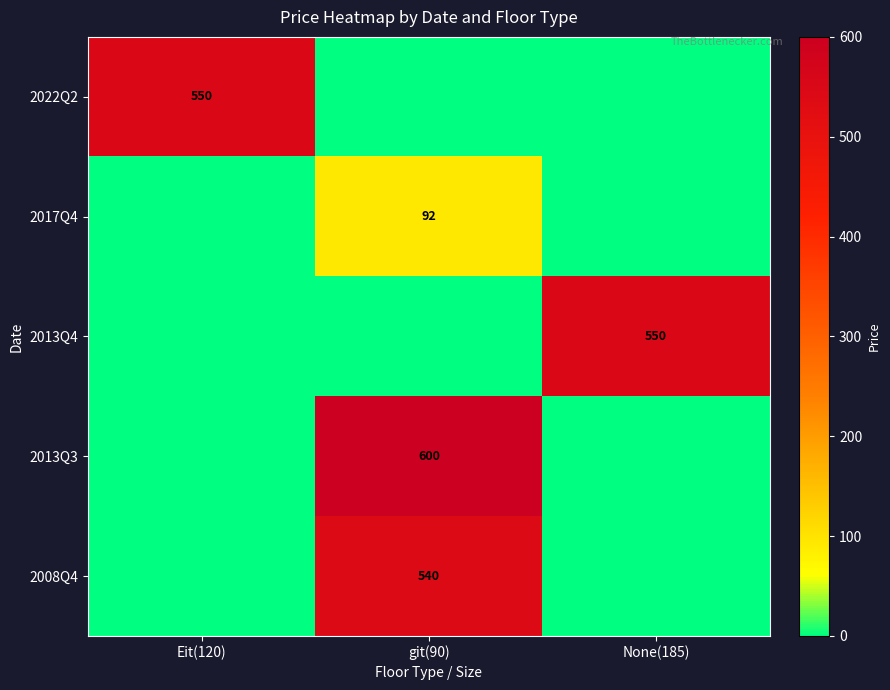

Rank the series by their maximum value, from highest to lowest.

2013Q3, 2022Q2, 2013Q4, 2008Q4, 2017Q4